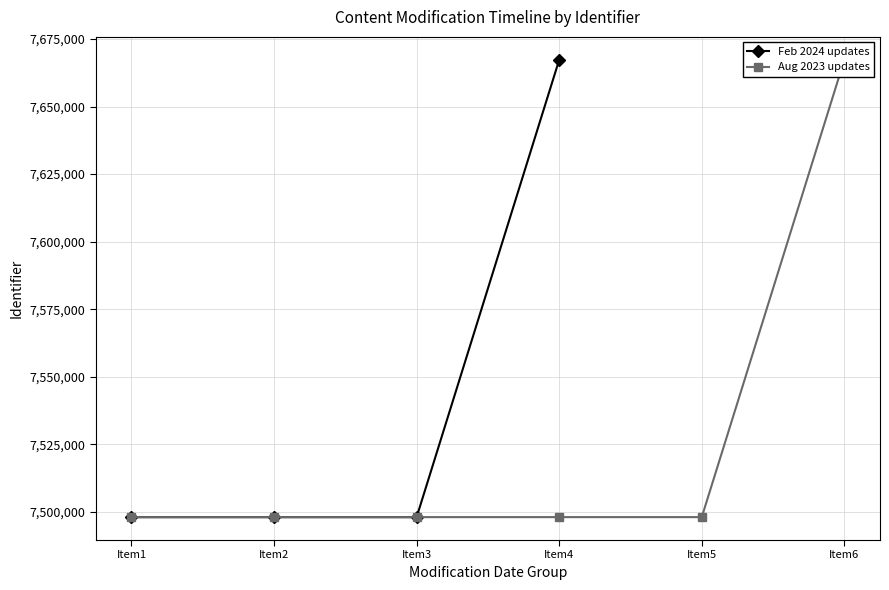

True or false: Feb 2024 updates has more than 2 interior local peaks.

False